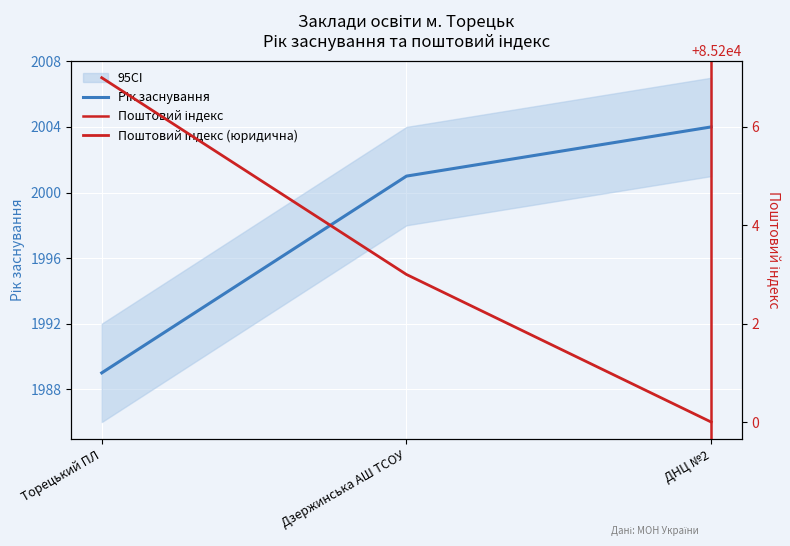

What is the label of the 1st point from the left?

Торецький ПЛ